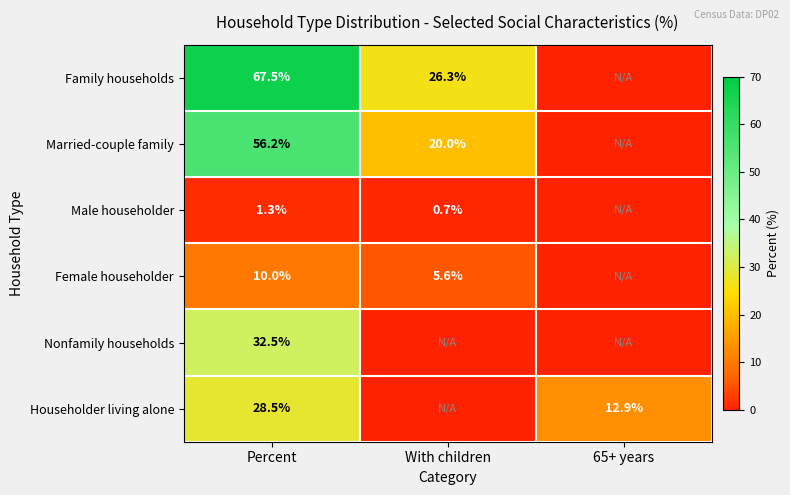

What is the total value across all series at Percent?

196.0